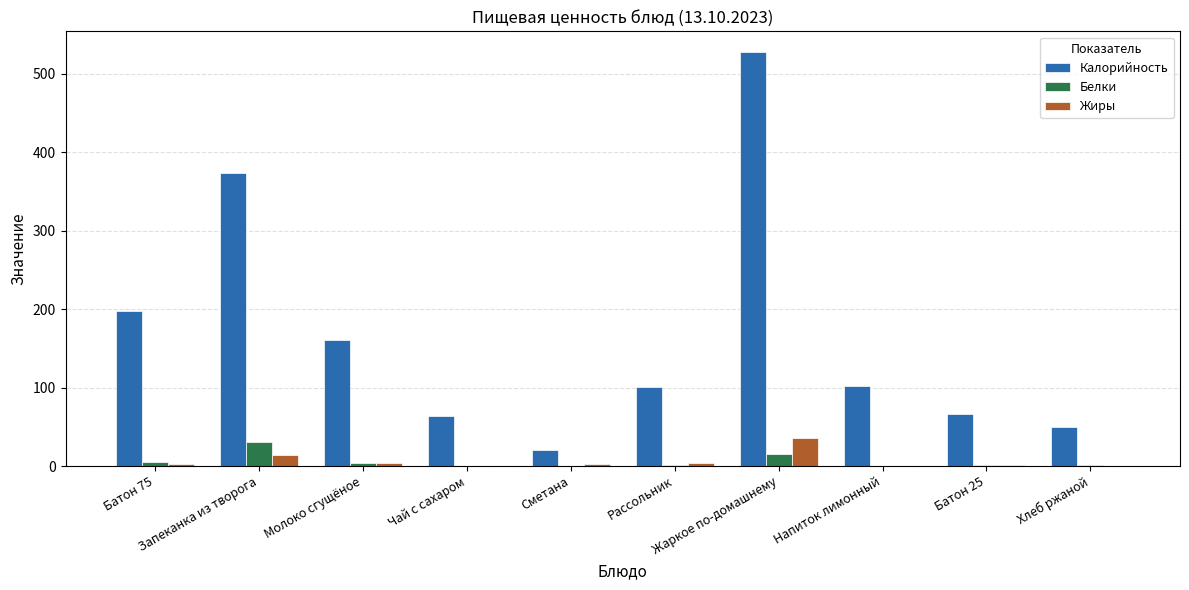

What is the approximate value of Калорийность at Чай с сахаром?

63.5